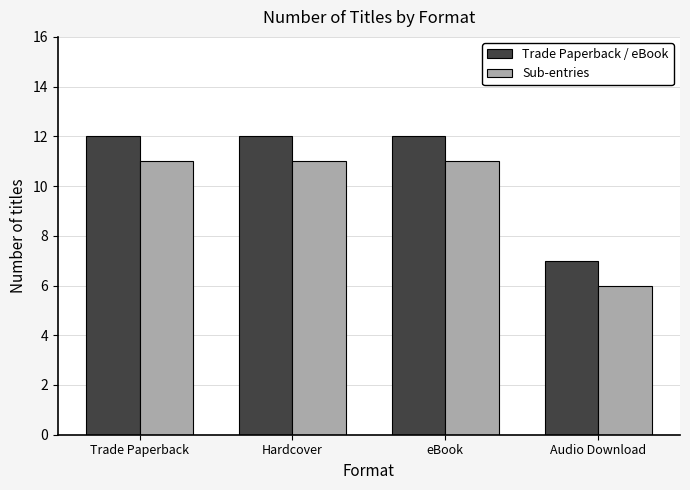

At how many categories does at least one series exceed 8?

3